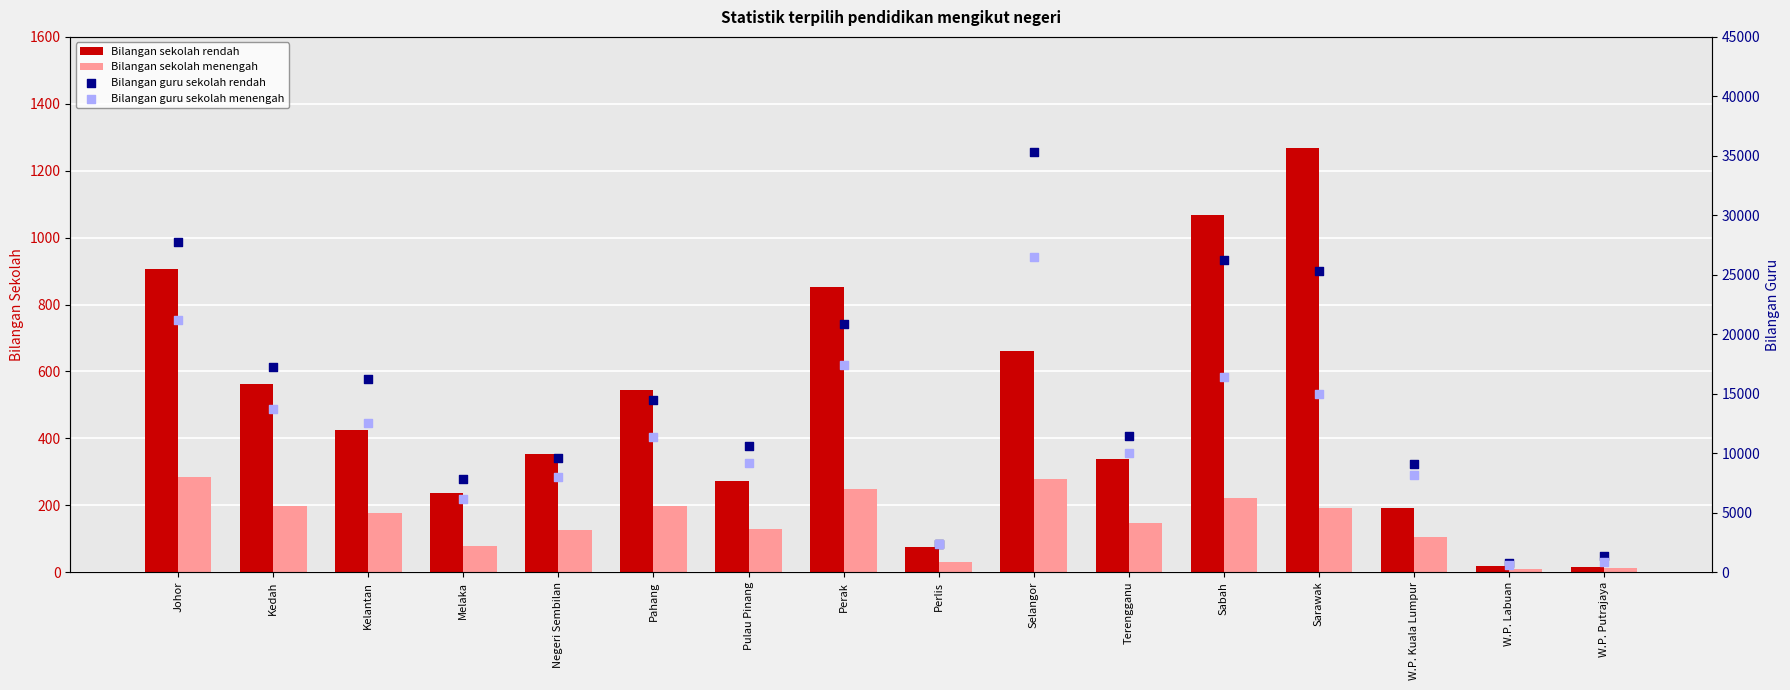

Which series has the largest total across all categories?

Bilangan guru sekolah rendah